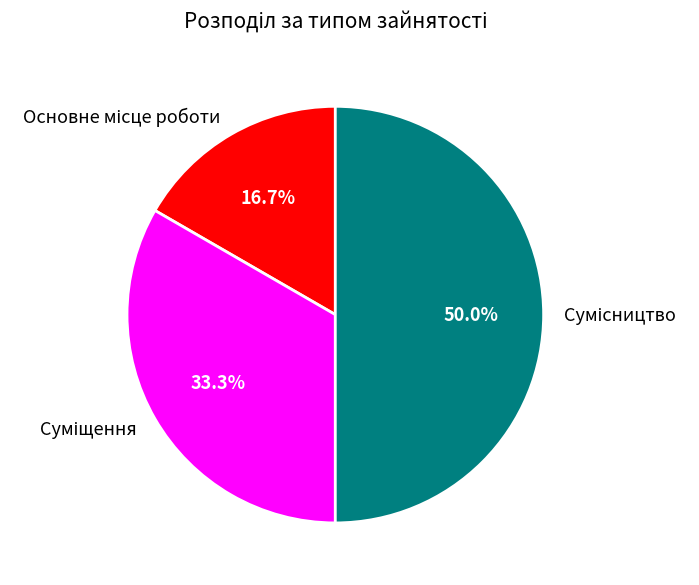

How many slices are in this pie chart?

3